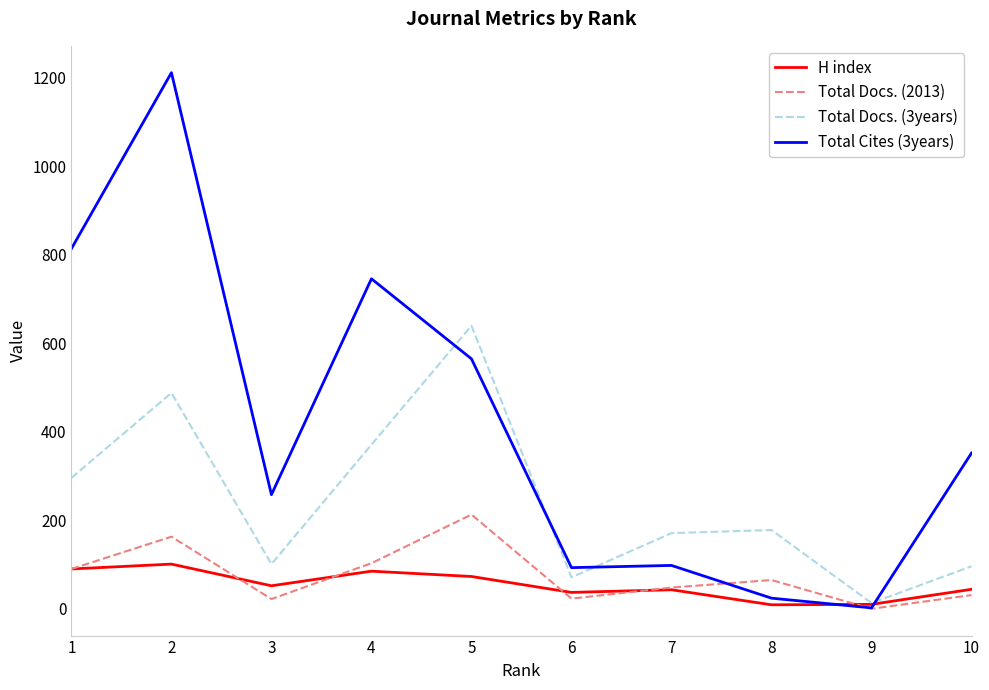

Which series has the widest spread of values?

Total Cites (3years)